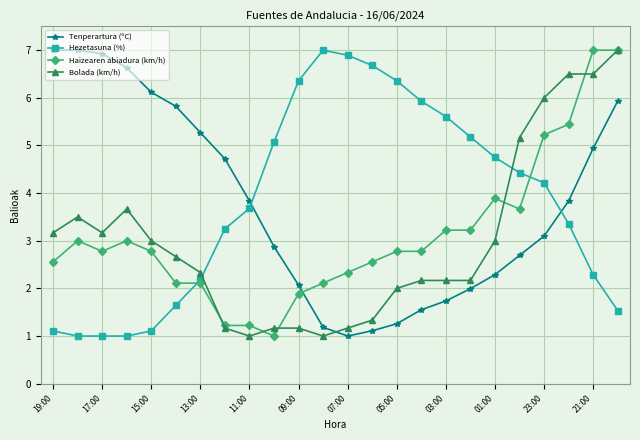

After their last crossing, which series has the higher values: Tenperartura (ºC) or Hezetasuna (%)?

Tenperartura (ºC)